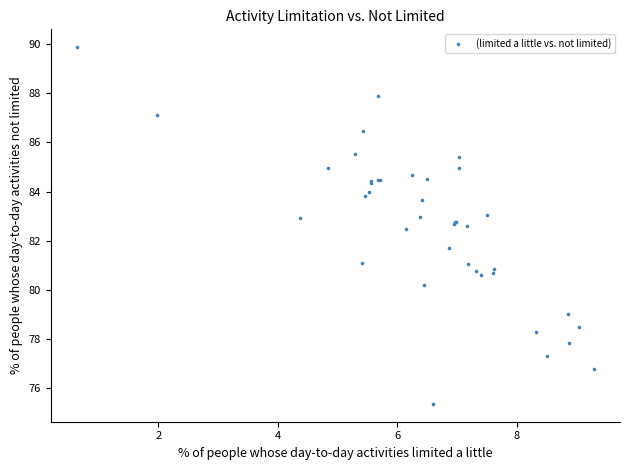

What Y value in the scatter plot is closest to 82?

81.7